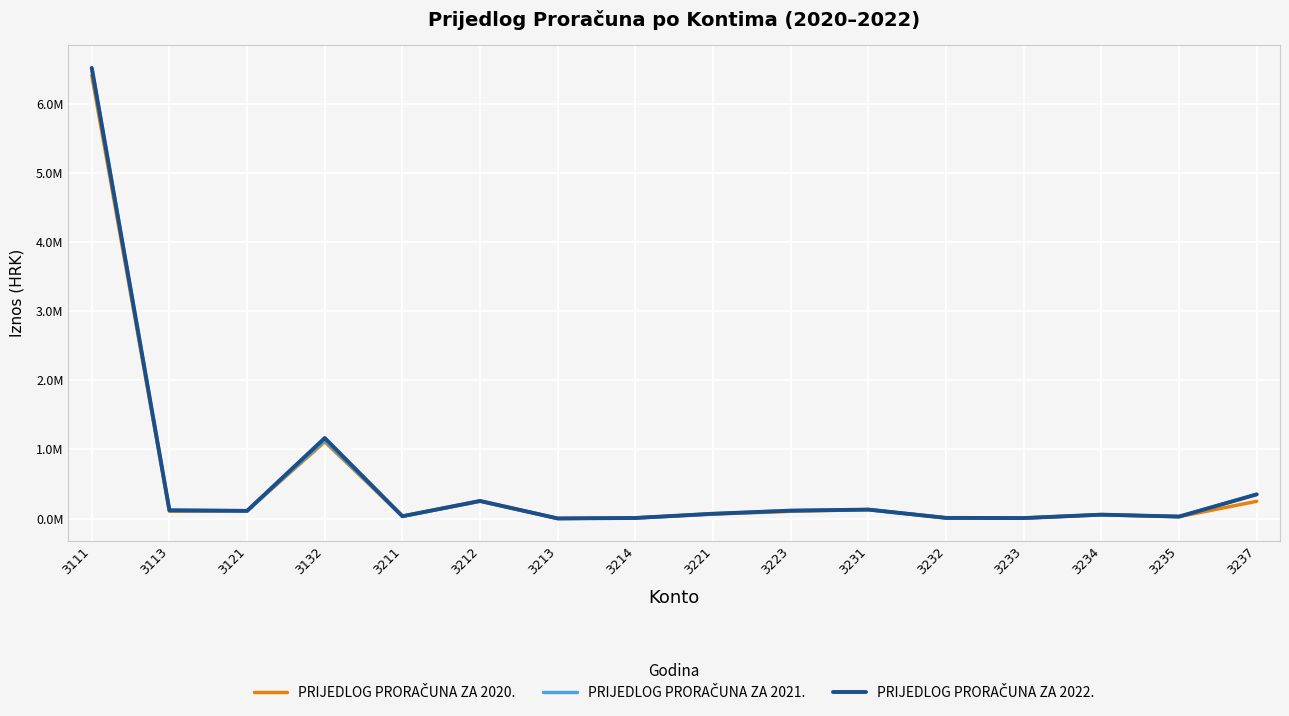

Does the chart display data point markers on the line(s)?

No